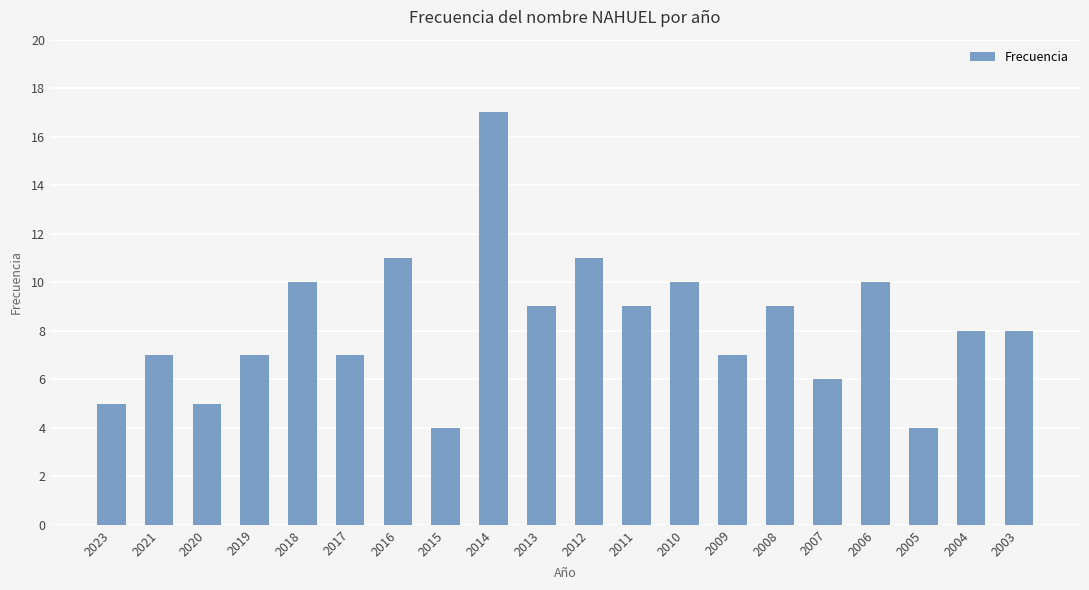

Reading right to left, what are all the values shown in this chart?

8	8	4	10	6	9	7	10	9	11	9	17	4	11	7	10	7	5	7	5